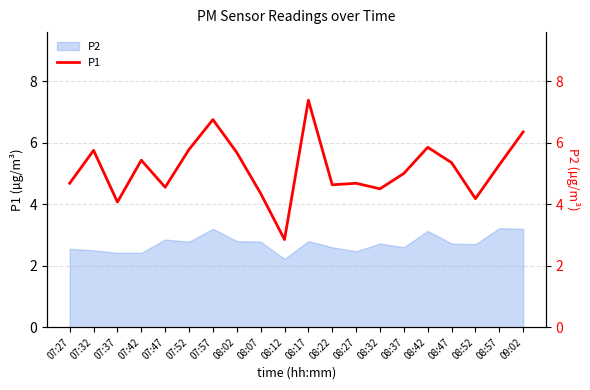

What is the average value?

5.2